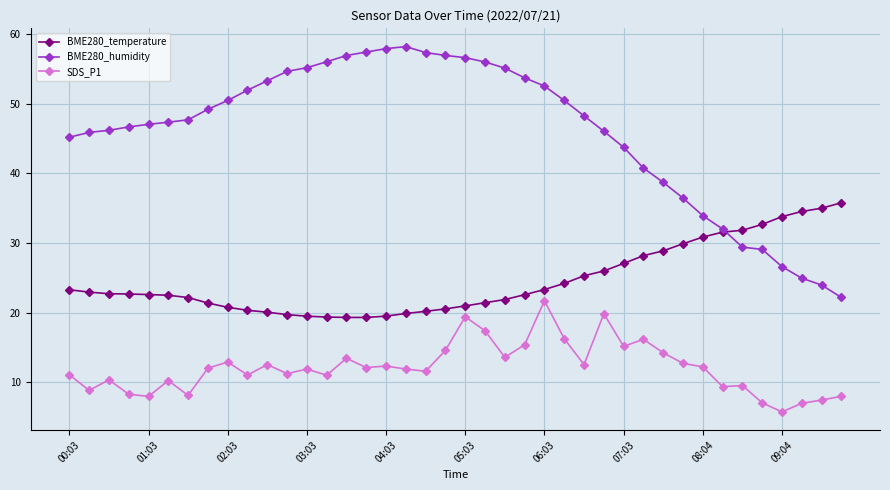

True or false: BME280_temperature and BME280_humidity cross at least once.

True